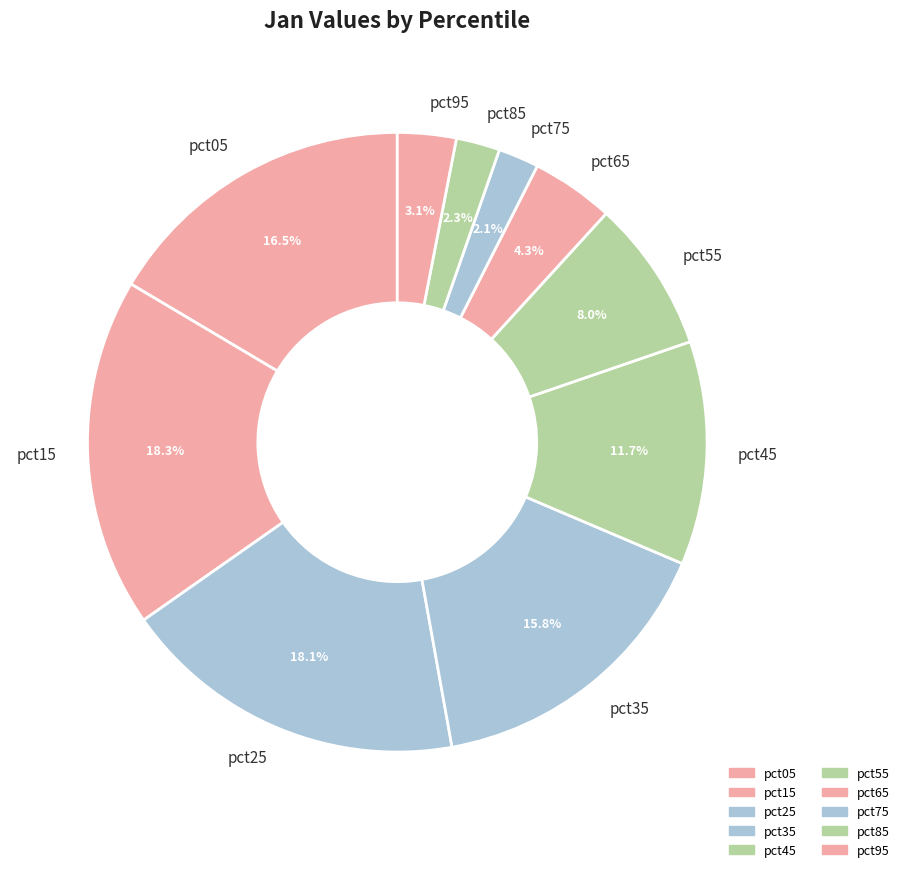

Is there any slice that represents more than half of the pie?

No